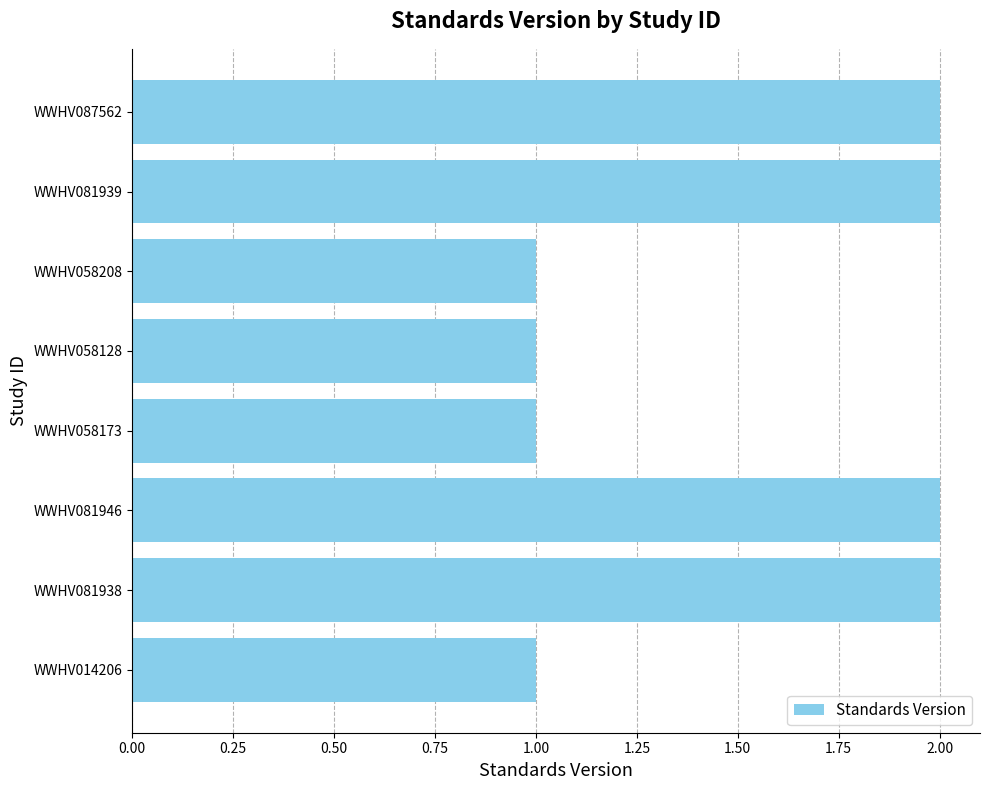

Is it true that the value at WWHV014206 is 1?

True